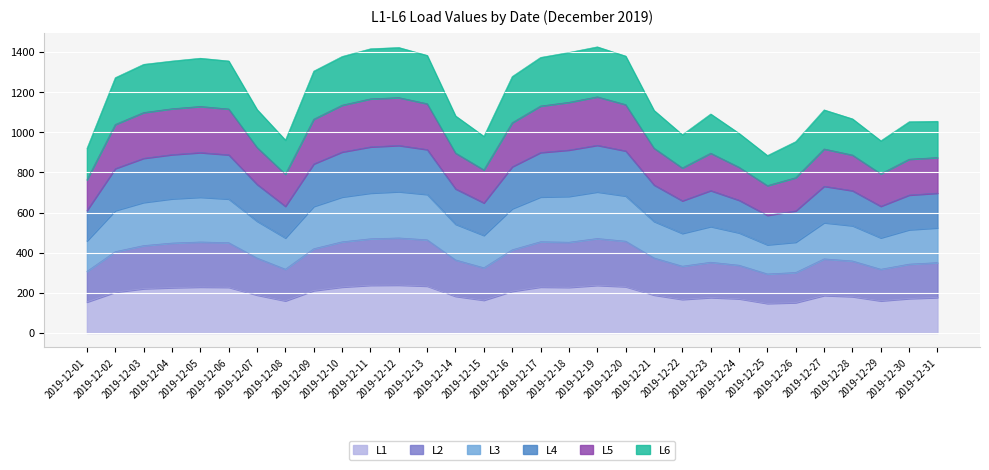

At which category is the sum across all series the highest?

2019-12-19